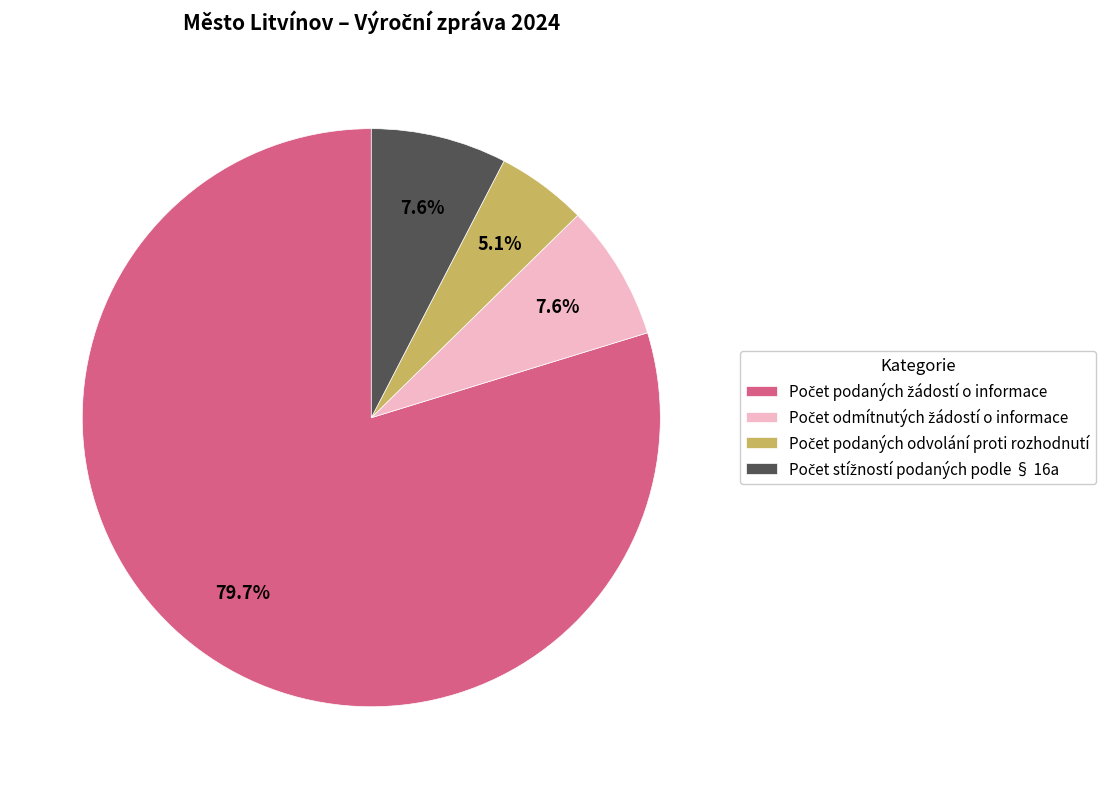

Is there a majority slice in this chart?

Yes